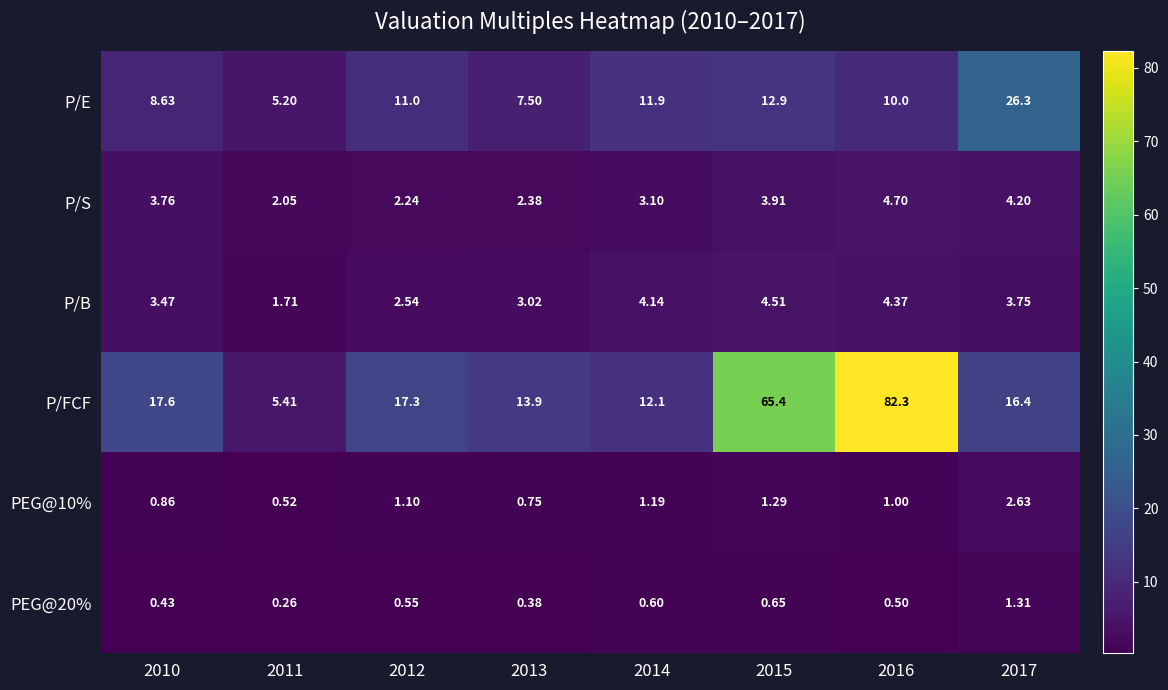

Which series has the largest total across all categories?

P/FCF